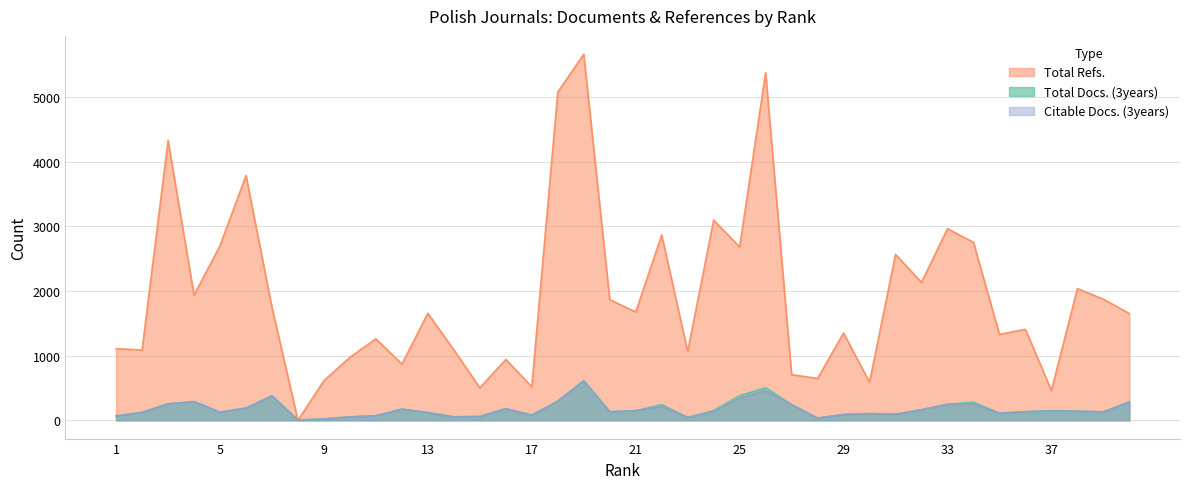

At how many categories does at least one series exceed 1815?

17